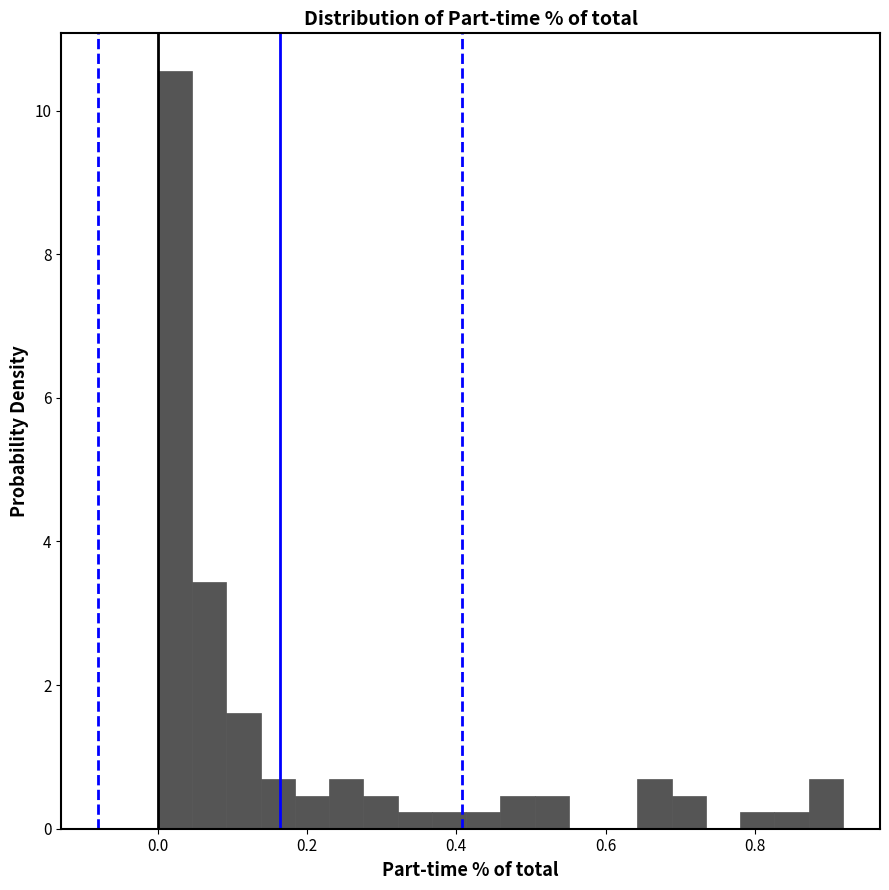

Around what value on the x-axis is the tallest bar? Give the approximate position of its centre, as read against the axis.

0.02